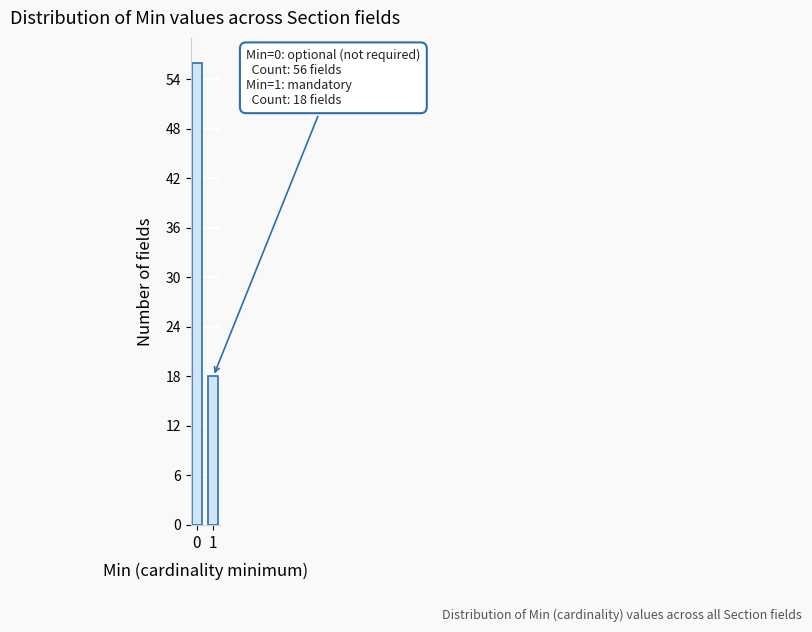

Reading right to left, transcribe all the data shown in this chart.

1=18	0=56